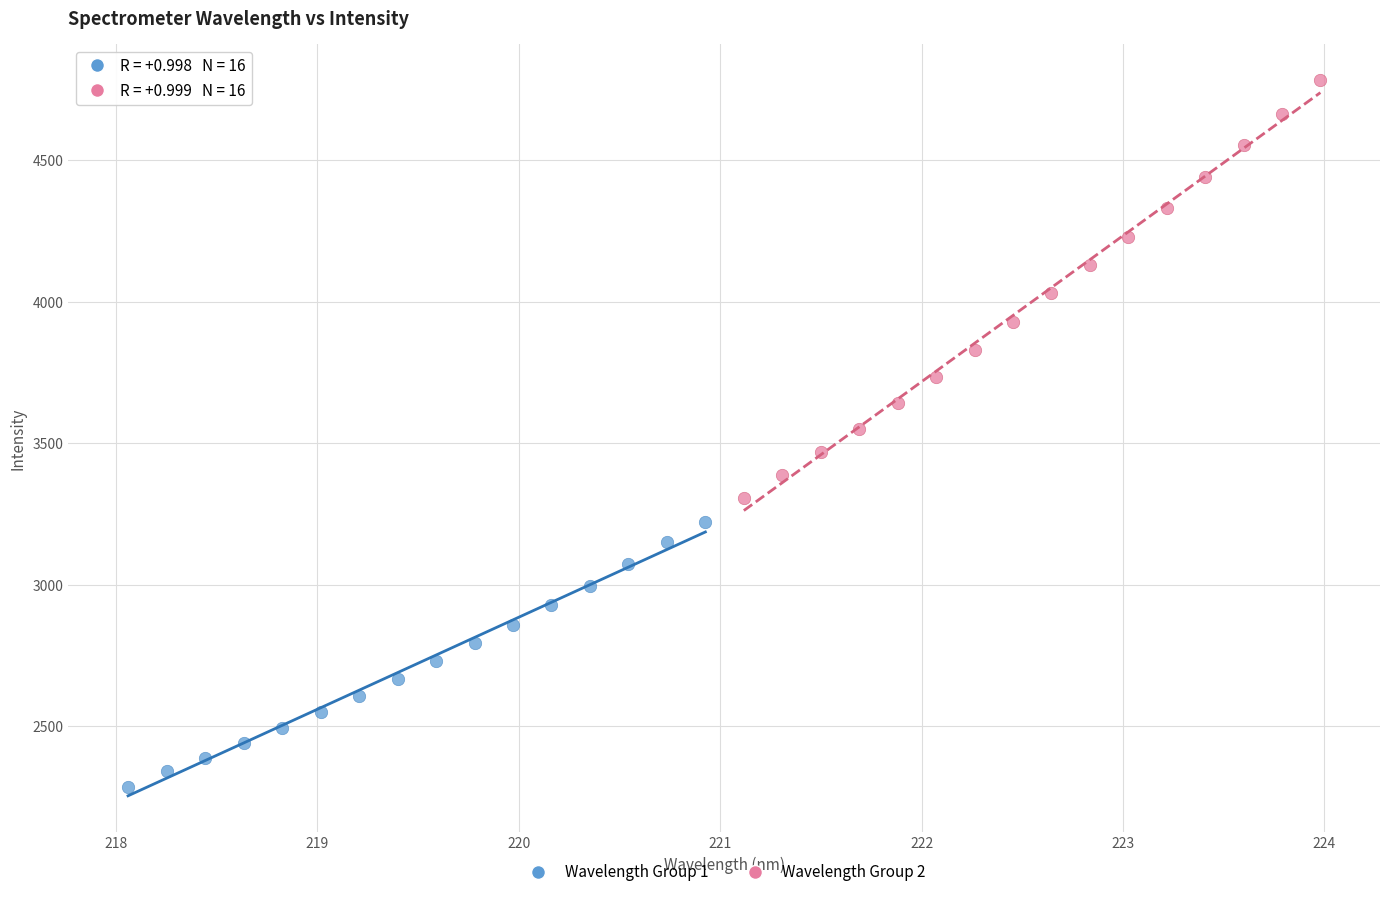

Which series reaches the minimum Y coordinate?

Wavelength Group 1